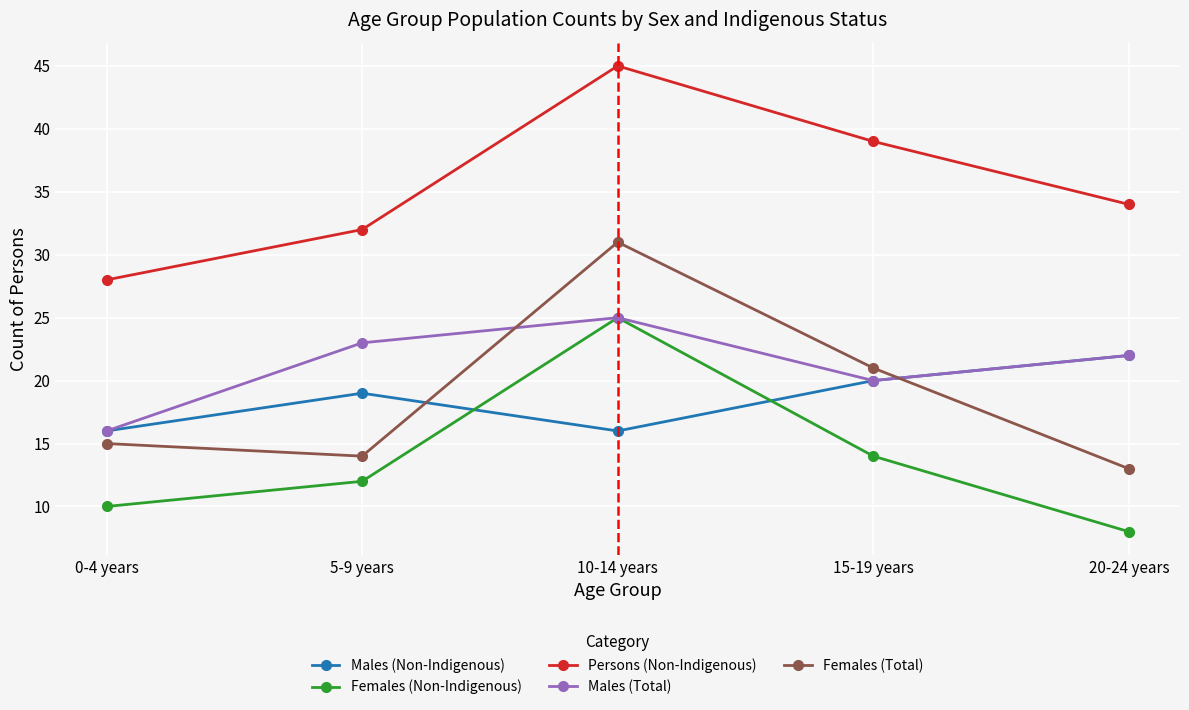

At which category does Males (Total) reach its first local peak?

10-14 years